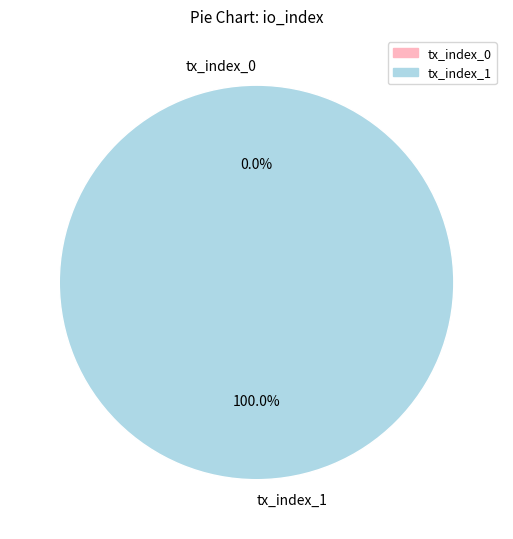

To the nearest percent, what is the difference between the tx_index_1 and tx_index_0 slice percentages?

100%